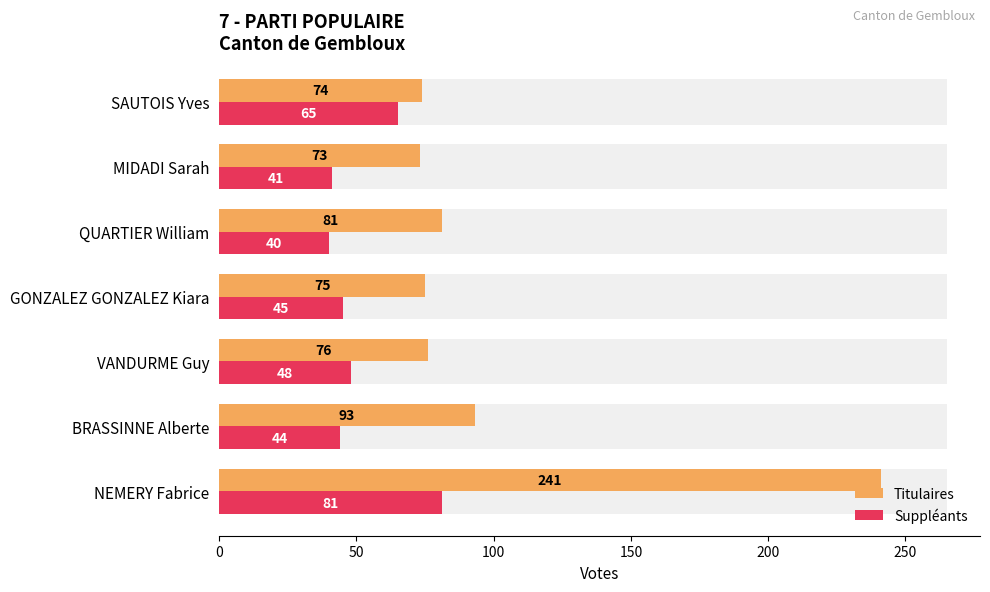

What is the difference between the highest and lowest values at GONZALEZ GONZALEZ Kiara?

30